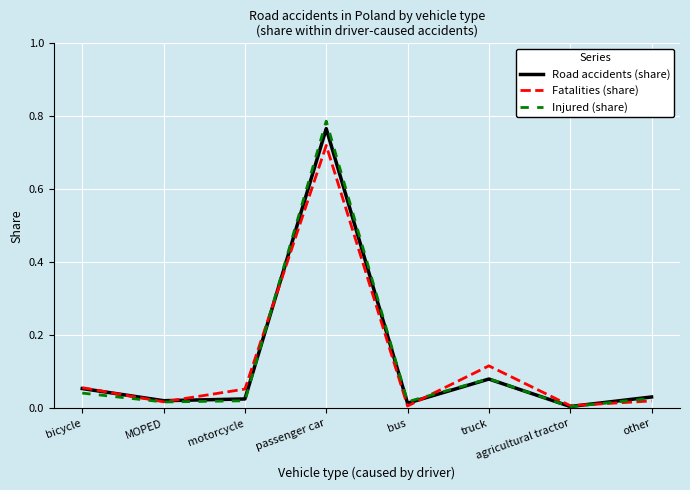

At which category is the sum across all series the highest?

passenger car